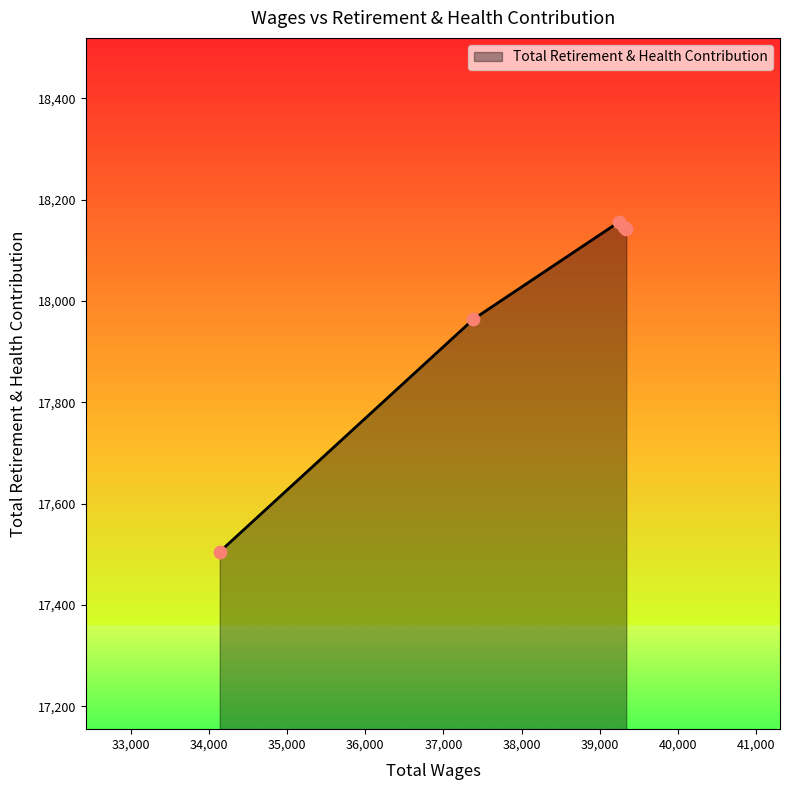

What is the maximum value shown in the chart?

18156